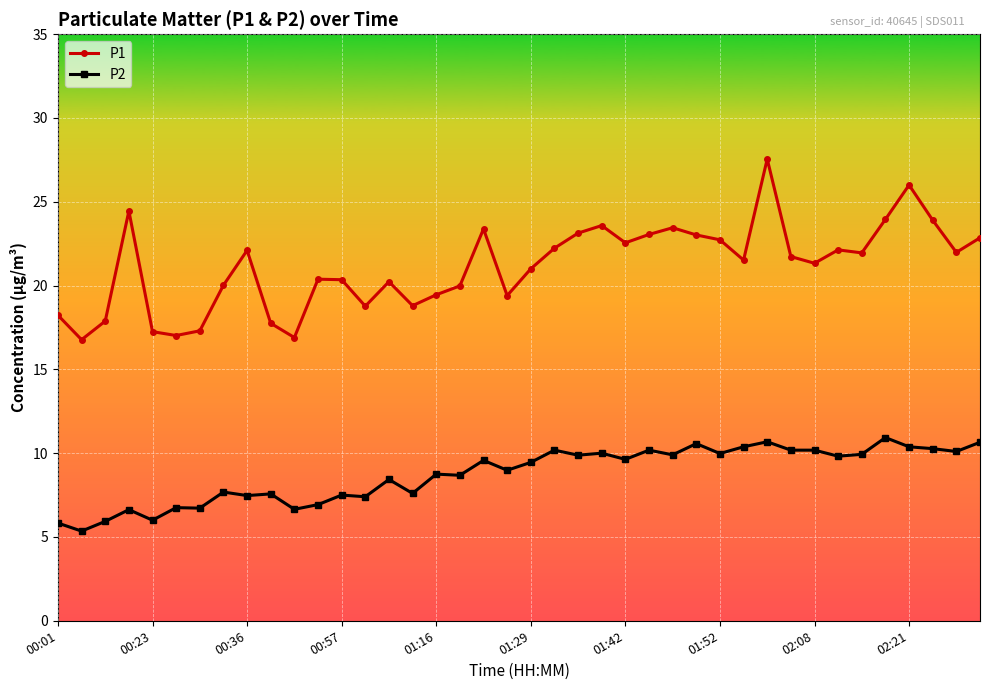

Rank the series by their maximum value, from highest to lowest.

P1, P2